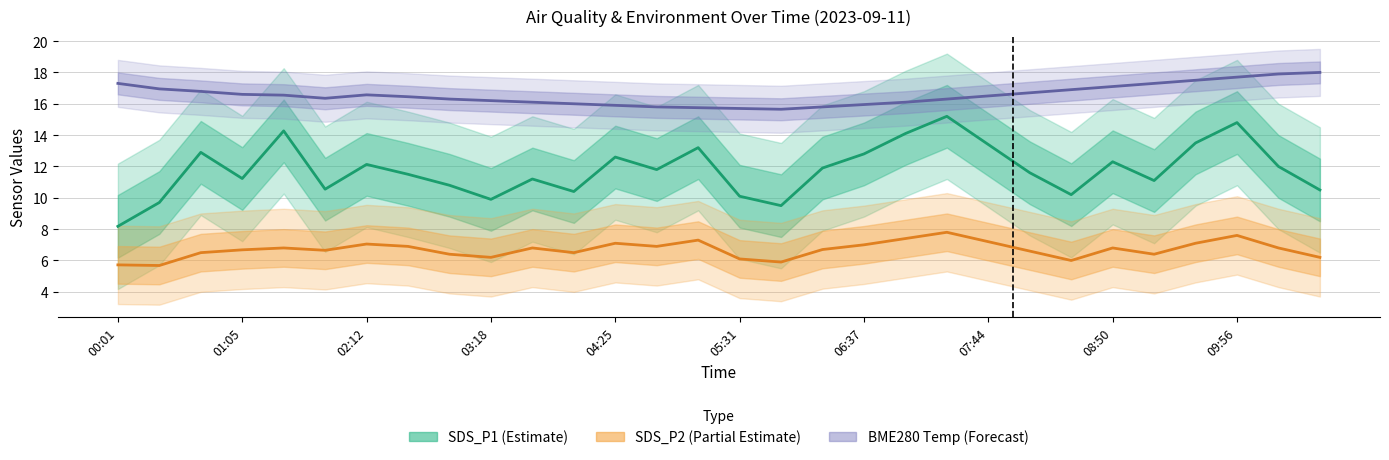

Which series has the largest total across all categories?

BME280 Temp (Forecast)